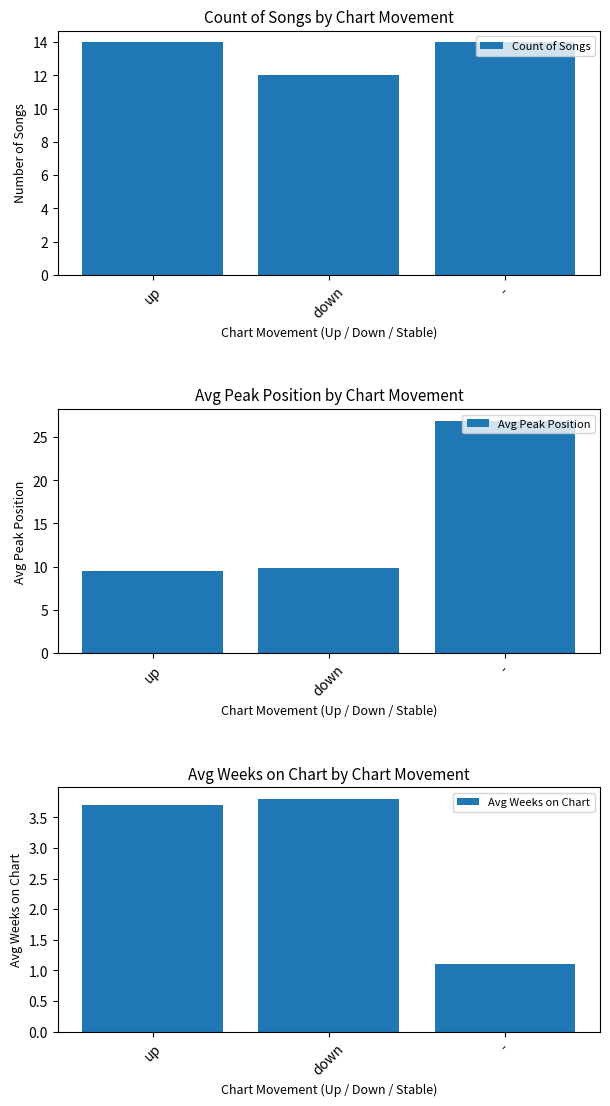

At which category is the sum across all series the highest?

-